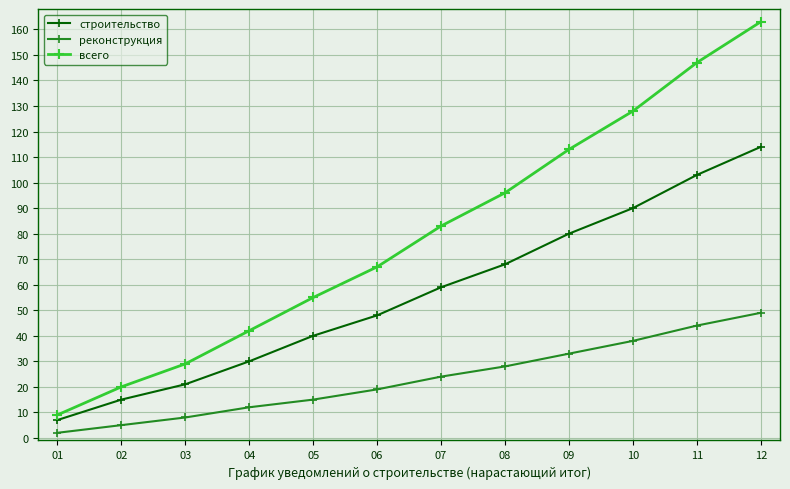

How many categories are shown in the chart?

12